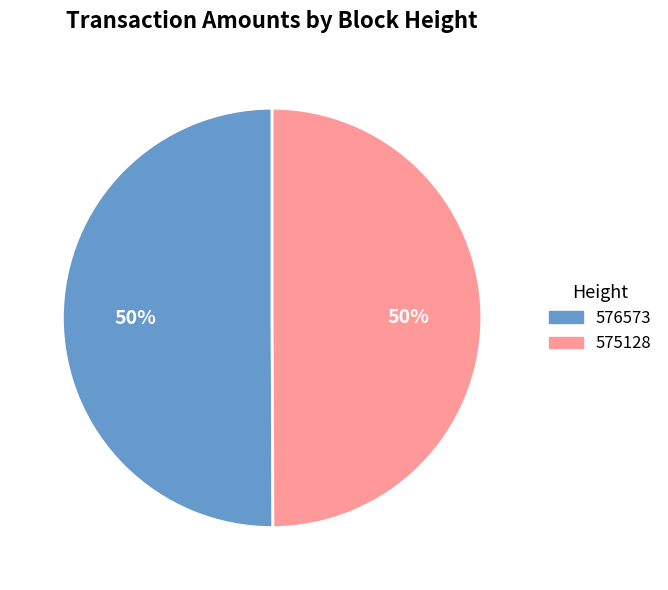

To the nearest percent, what is the combined percentage of 576573 and 575128?

100%